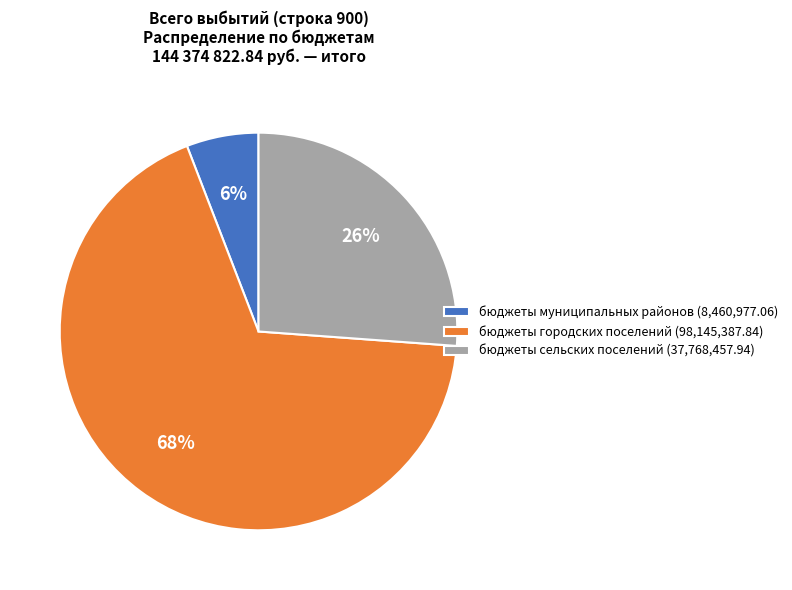

Approximately how many times larger is the value at бюджеты городских поселений (98,145,387.84) compared to бюджеты сельских поселений (37,768,457.94)?

2.6